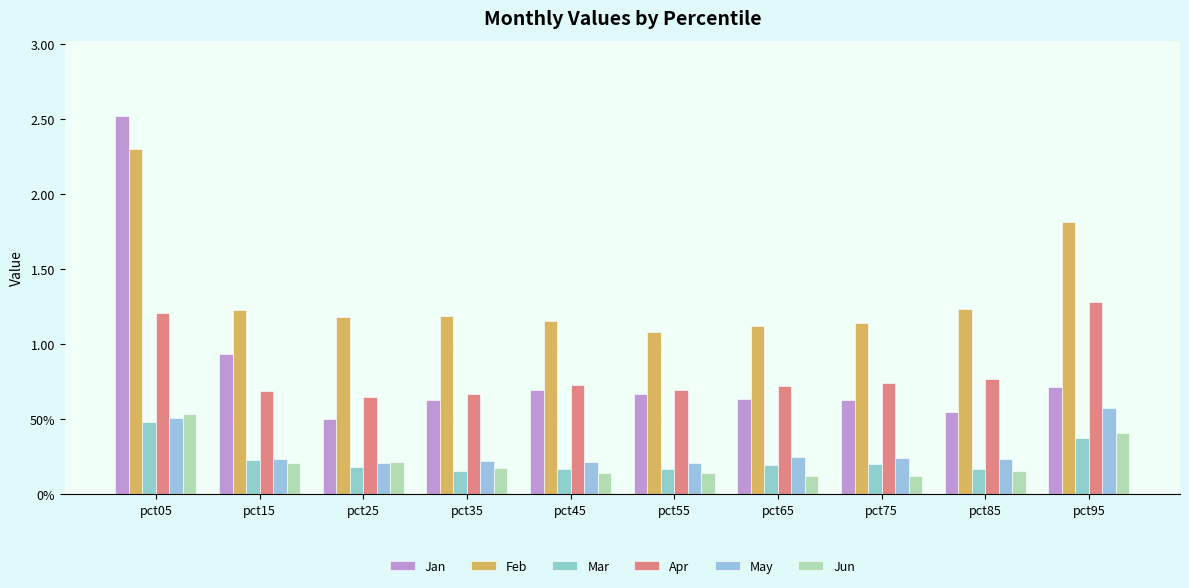

Rank the series at pct85 from lowest to highest value.

Jun, Mar, May, Jan, Apr, Feb